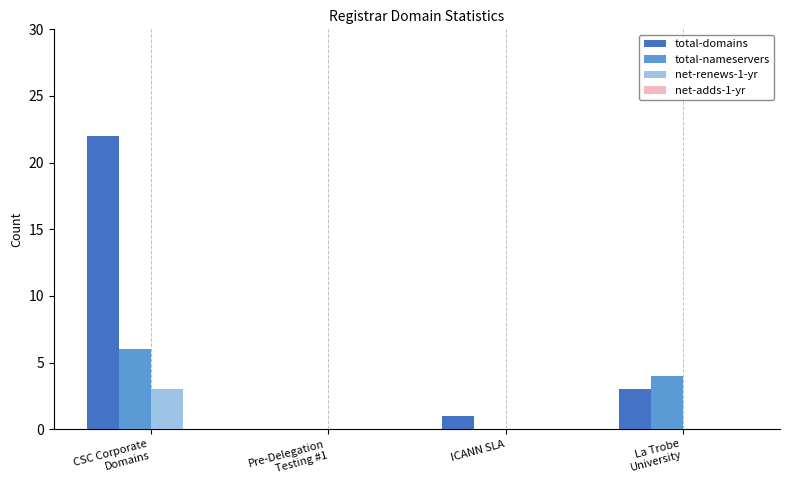

Which series has the largest total across all categories?

total-domains